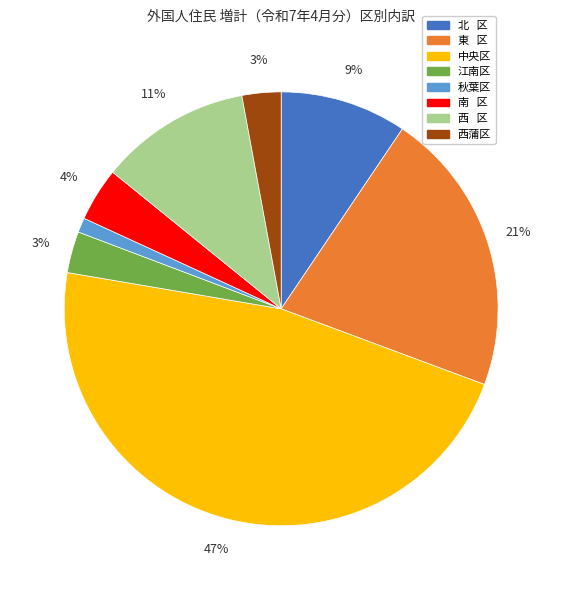

How many slices are in this pie chart?

8